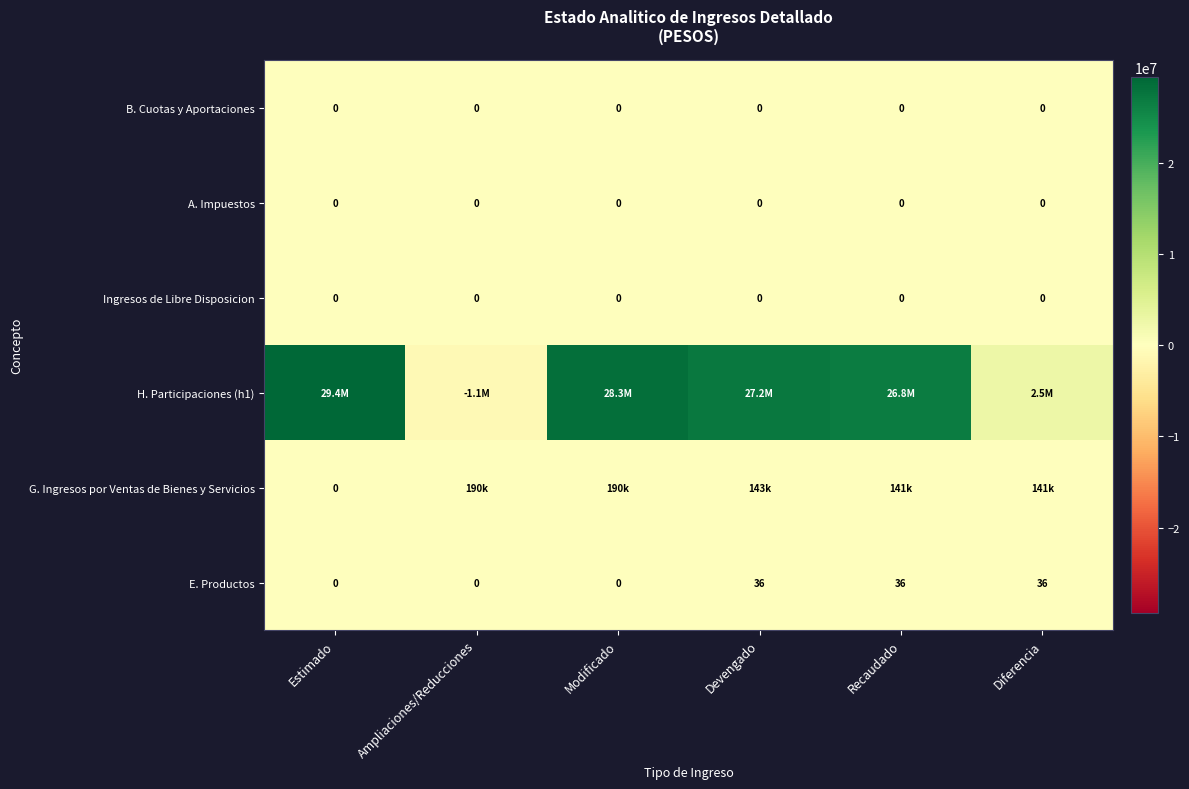

What is the highest value of the E. Productos series?

36